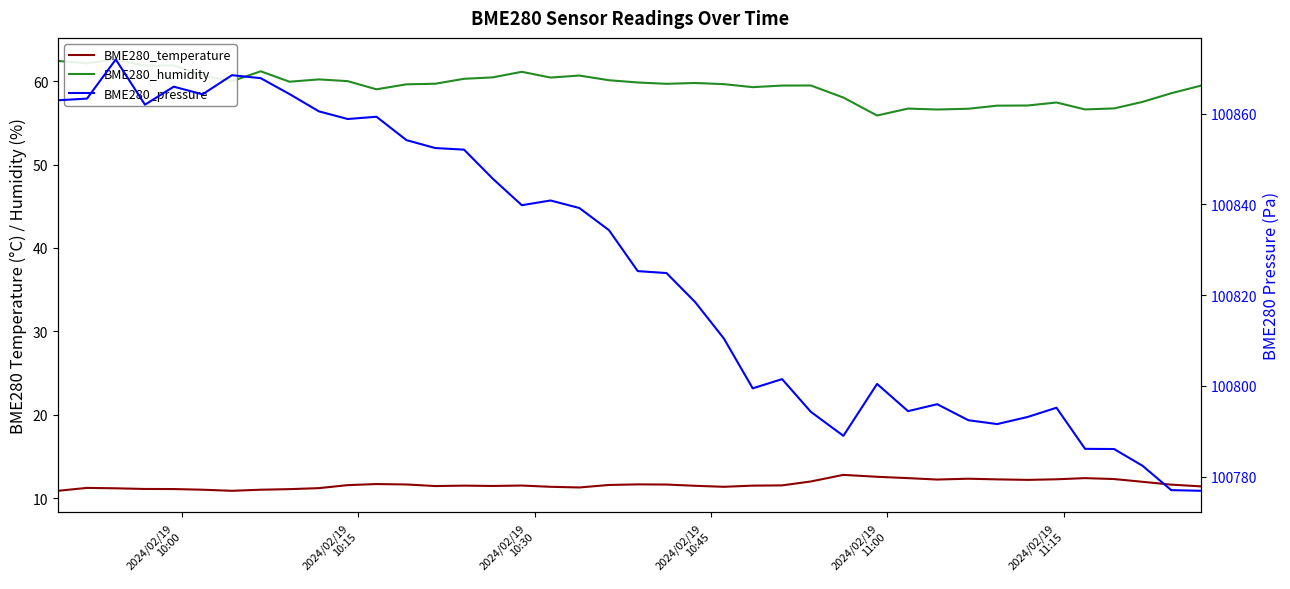

True or false: BME280_pressure and BME280_humidity intersect in this chart.

False